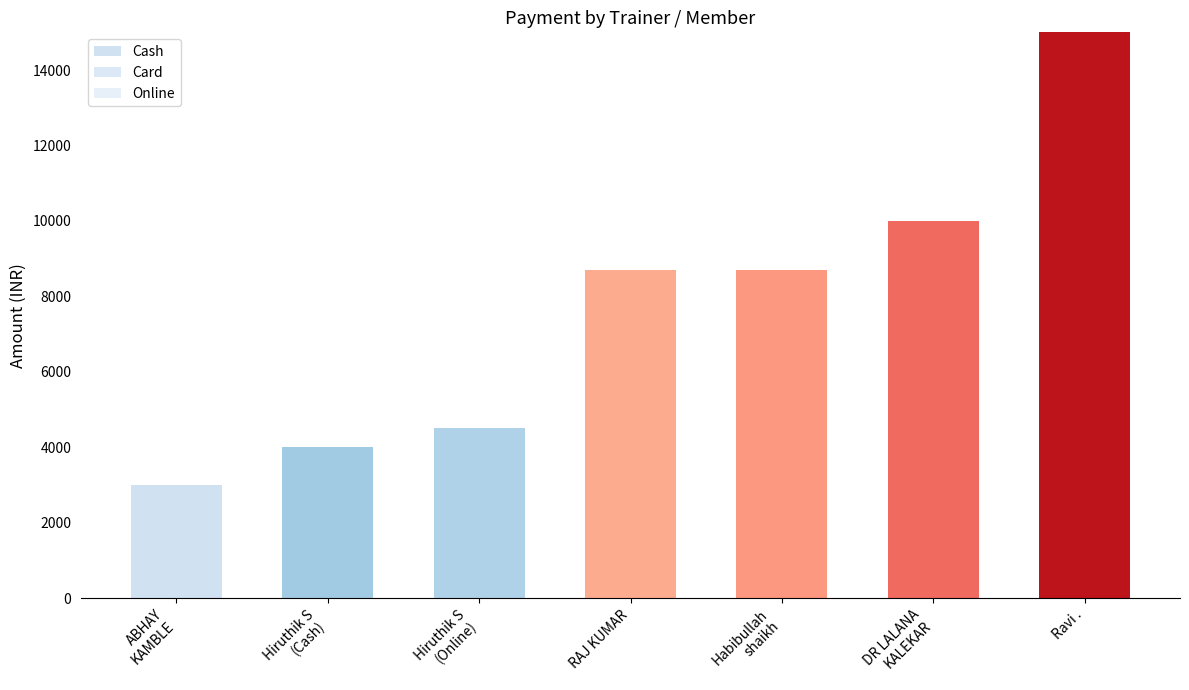

Are the bars grouped side by side (vs. stacked)?

No